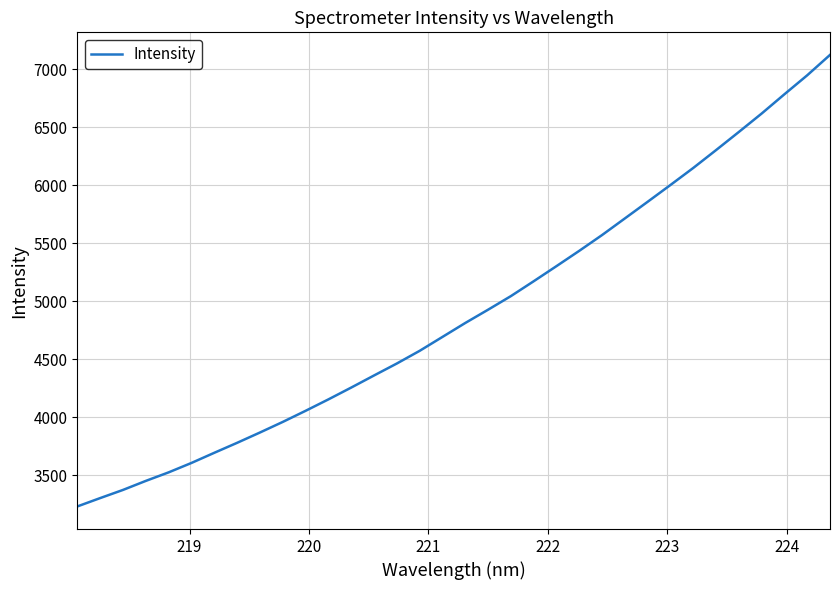

What is the maximum value shown in the chart?

7123.9